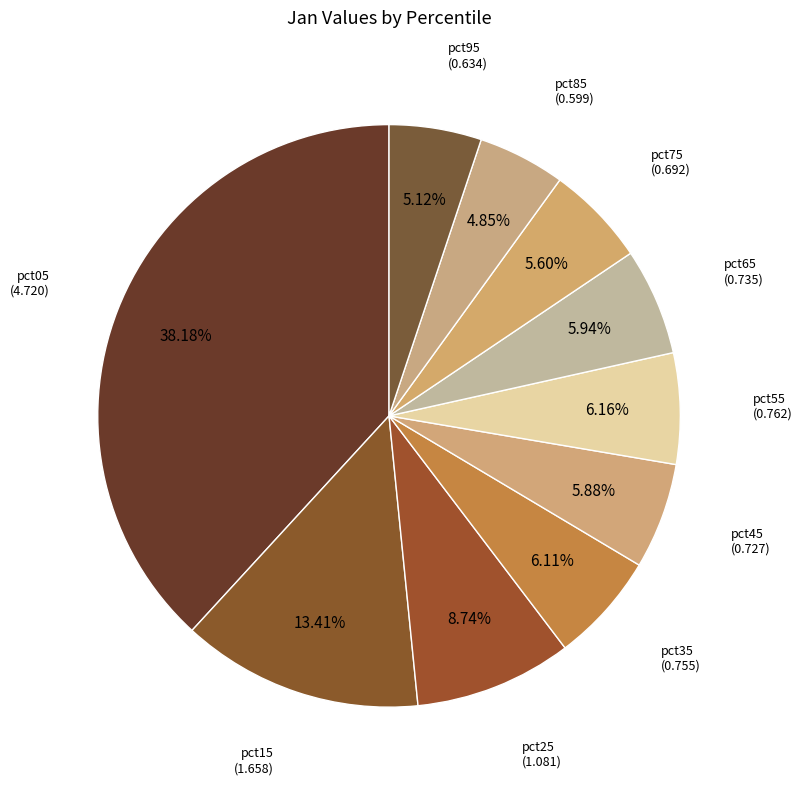

Does pct75 represent more than half of the total?

No